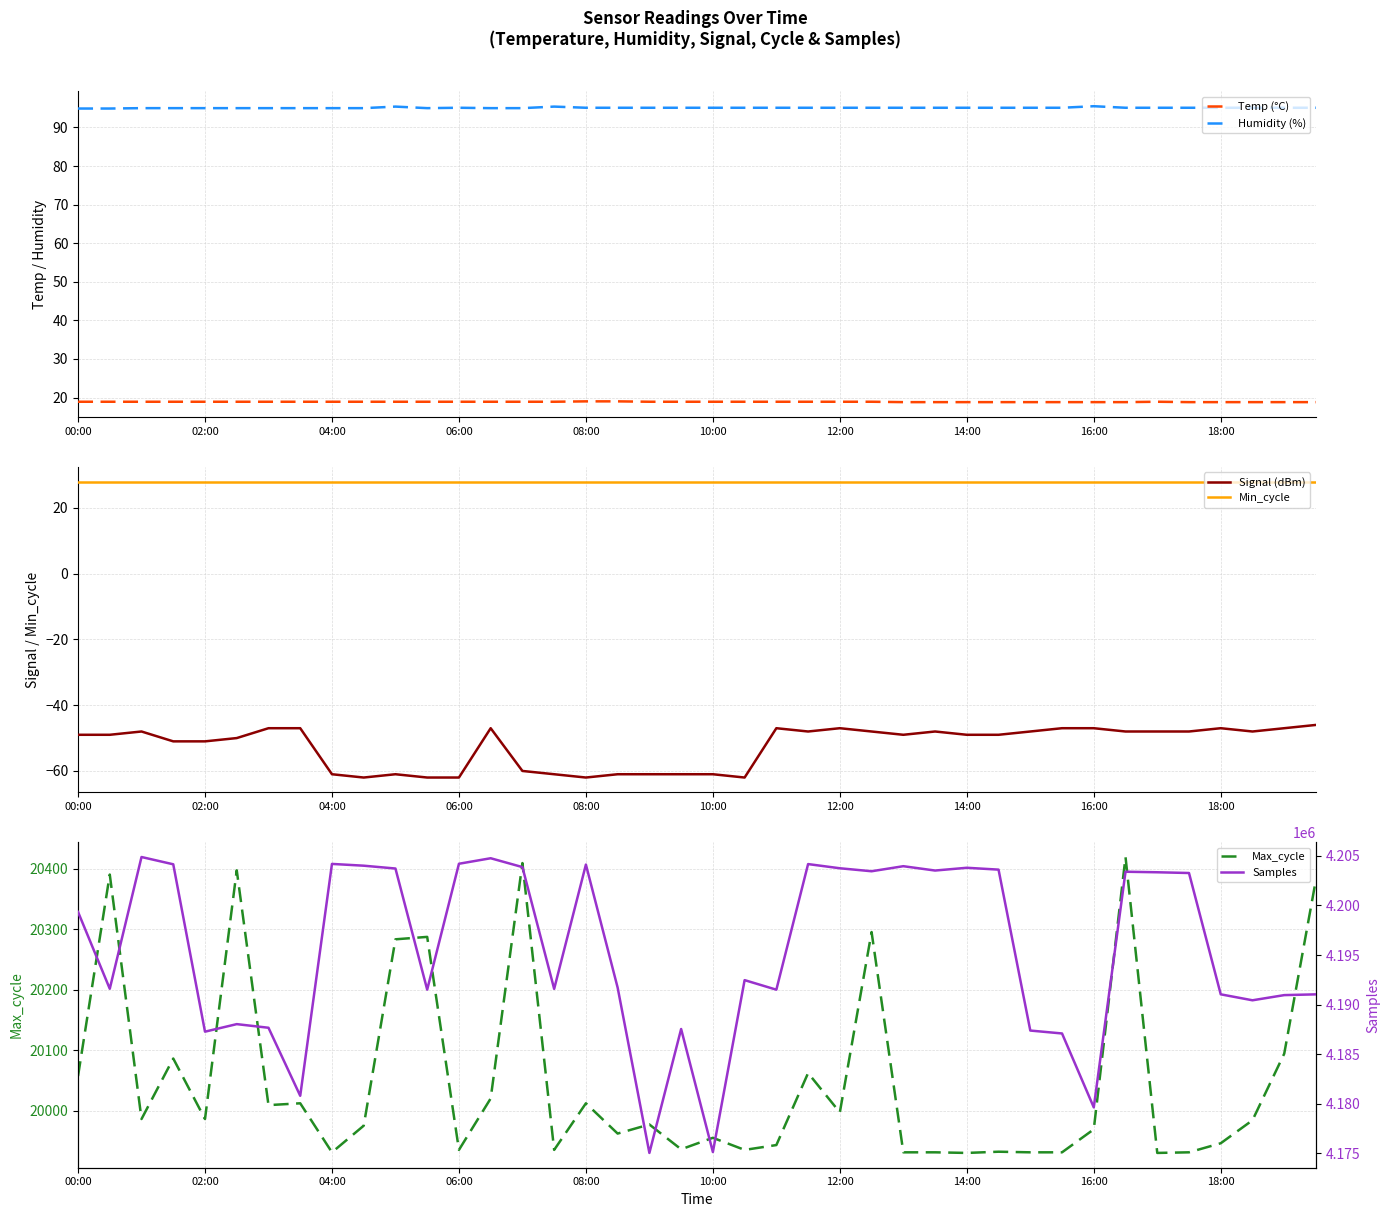

True or false: Signal (dBm) and Min_cycle cross at least once.

False